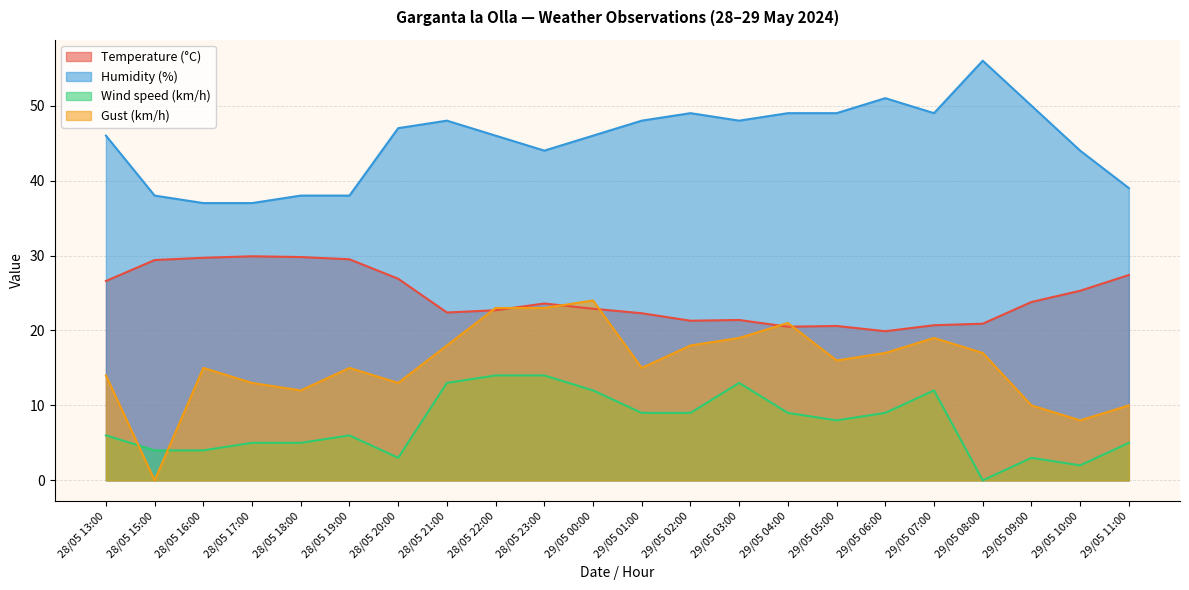

At which category does the chart reach its minimum across all series?

29/05 08:00